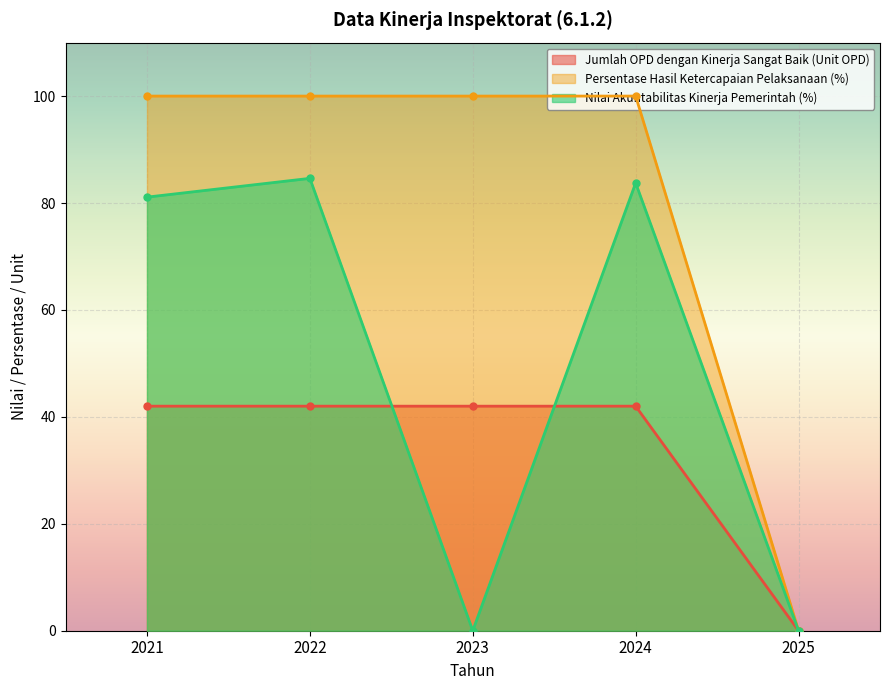

Which series has the widest spread of values?

Persentase Hasil Ketercapaian Pelaksanaan (%)